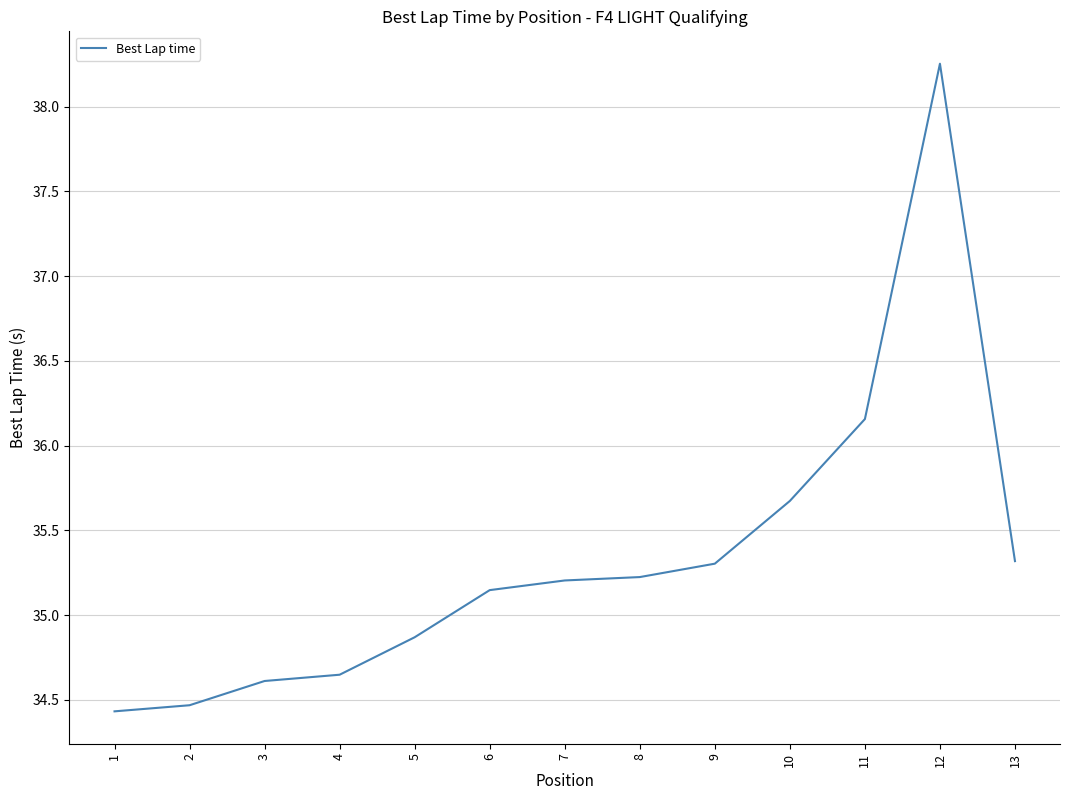

True or false: the data shows 53.7 at 13.

False